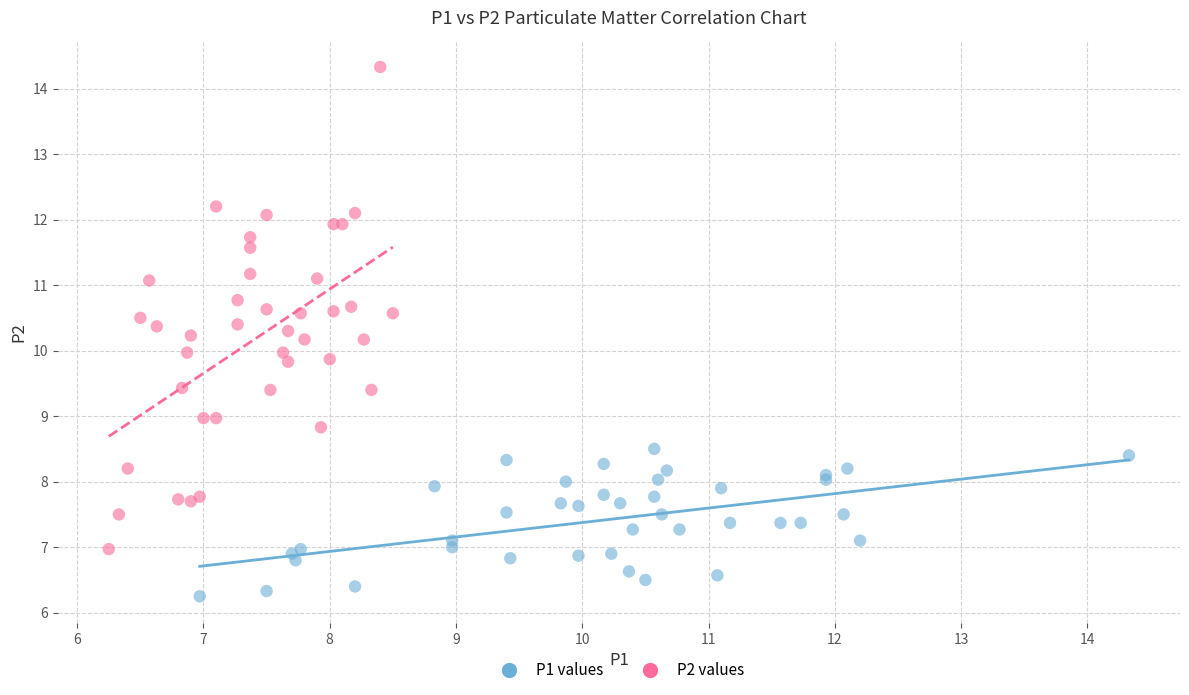

Which series contains the lowest Y value?

P1 values